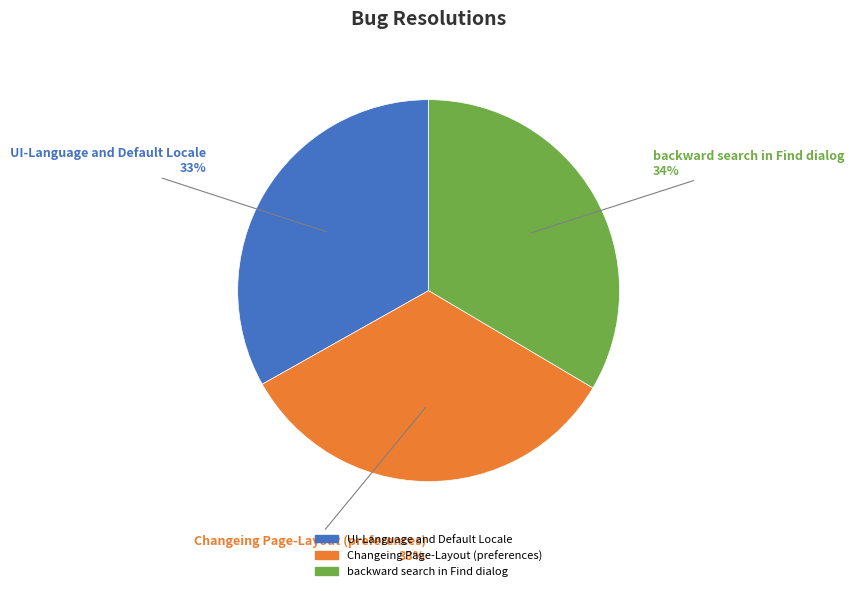

Is it true that backward search in Find dialog is 34% of the pie?

True